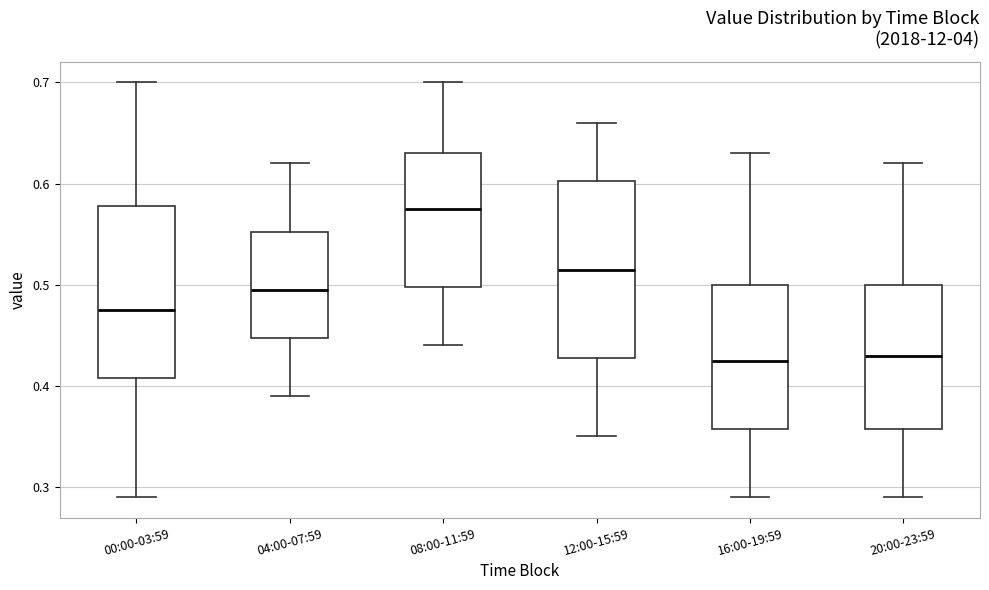

Reading left to right, read every box against the y-axis: the position of its median line, the range the box covers, and the ends of its whiskers. The values are not printed on the chart, so give them approximately, as read against the axis.

00:00-03:59: median 0.48, box 0.41 to 0.58, whiskers 0.29 to 0.70
04:00-07:59: median 0.50, box 0.45 to 0.55, whiskers 0.39 to 0.62
08:00-11:59: median 0.58, box 0.50 to 0.63, whiskers 0.44 to 0.70
12:00-15:59: median 0.52, box 0.43 to 0.60, whiskers 0.35 to 0.66
16:00-19:59: median 0.43, box 0.36 to 0.50, whiskers 0.29 to 0.63
20:00-23:59: median 0.43, box 0.36 to 0.50, whiskers 0.29 to 0.62